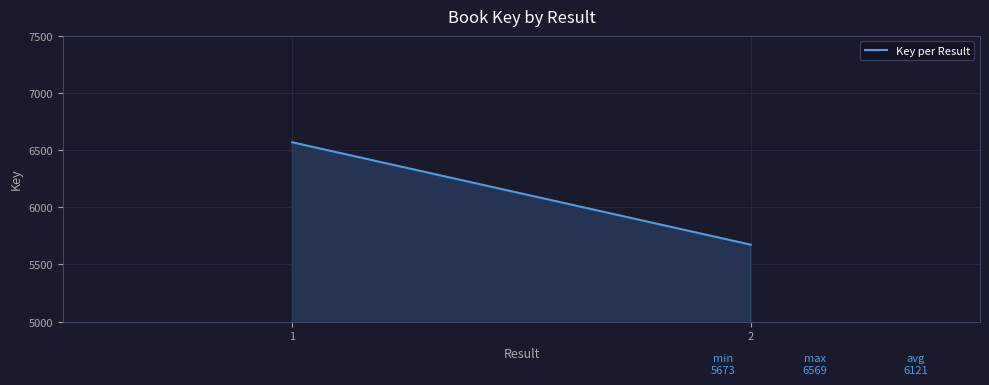

The value at 1 is 4069. True or false?

False